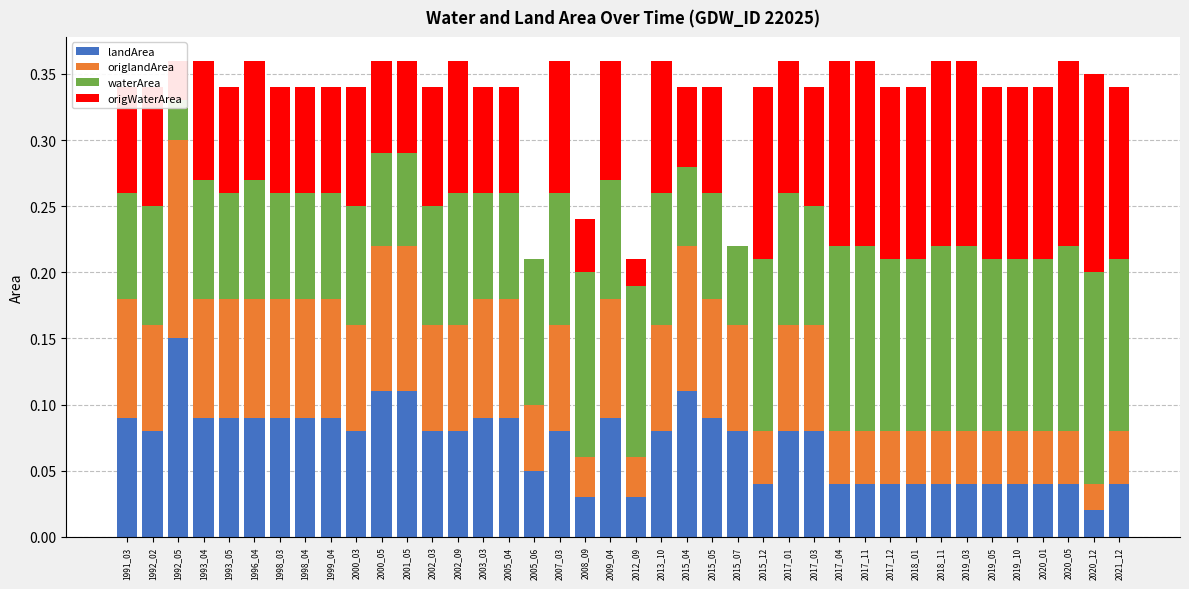

What is the average value of the landArea series?

0.1